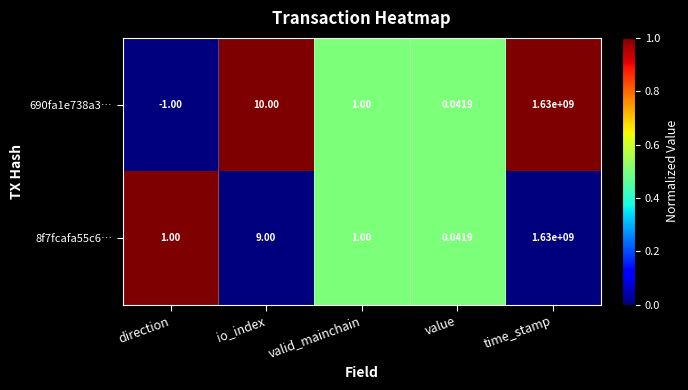

How many distinct data groups are displayed?

2